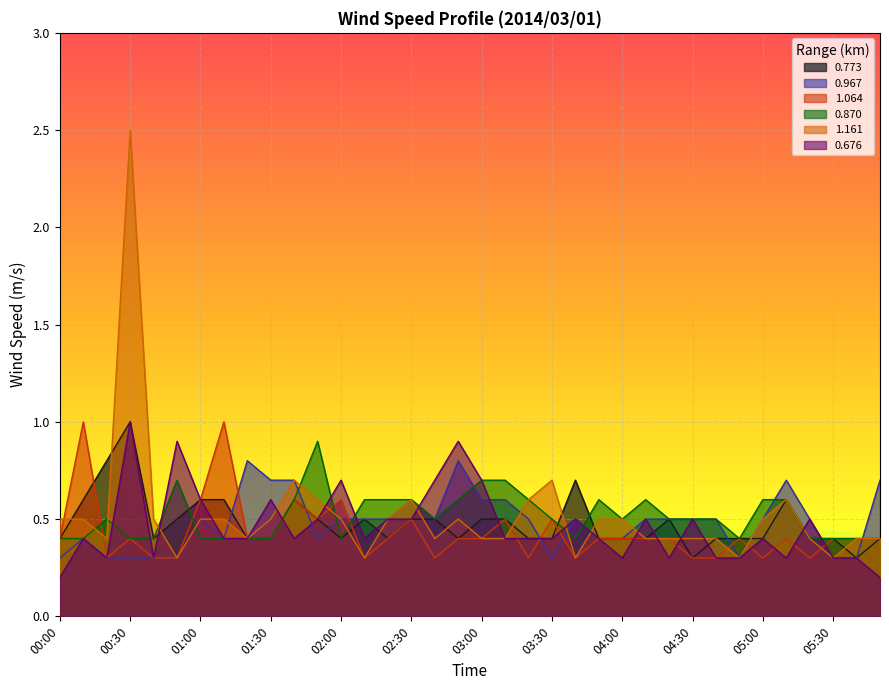

Reading left to right, what are all the values shown in this chart?

0.773: 0.4	0.6	0.8	1.0	0.4	0.5	0.6	0.6	0.4	0.4	0.6	0.5	0.4	0.5	0.4	0.5	0.5	0.4	0.5	0.5	0.4	0.4	0.7	0.4	0.4	0.4	0.5	0.3	0.4	0.4	0.4	0.6	0.4	0.4	0.3	0.4
0.967: 0.3	0.4	0.3	0.3	0.3	0.3	0.5	0.4	0.8	0.7	0.7	0.4	0.5	0.5	0.5	0.6	0.5	0.8	0.6	0.6	0.5	0.3	0.5	0.4	0.4	0.5	0.5	0.5	0.5	0.3	0.5	0.7	0.5	0.3	0.3	0.7
1.064: 0.4	1.0	0.3	0.4	0.3	0.3	0.6	1.0	0.4	0.4	0.6	0.5	0.6	0.3	0.4	0.5	0.3	0.4	0.4	0.5	0.3	0.5	0.3	0.4	0.4	0.4	0.4	0.3	0.3	0.4	0.3	0.4	0.3	0.4	0.4	0.4
0.870: 0.4	0.4	0.5	0.4	0.4	0.7	0.4	0.4	0.4	0.4	0.6	0.9	0.4	0.6	0.6	0.6	0.5	0.6	0.7	0.7	0.6	0.5	0.4	0.6	0.5	0.6	0.5	0.5	0.5	0.4	0.6	0.6	0.4	0.4	0.4	0.4
1.161: 0.5	0.5	0.4	2.5	0.5	0.3	0.5	0.5	0.4	0.5	0.7	0.6	0.5	0.3	0.5	0.6	0.4	0.5	0.4	0.4	0.6	0.7	0.3	0.5	0.5	0.4	0.4	0.4	0.4	0.3	0.5	0.6	0.4	0.3	0.4	0.4
0.676: 0.2	0.4	0.3	1.0	0.3	0.9	0.6	0.4	0.4	0.6	0.4	0.5	0.7	0.4	0.5	0.5	0.7	0.9	0.7	0.4	0.4	0.4	0.5	0.4	0.3	0.5	0.3	0.5	0.3	0.3	0.4	0.3	0.5	0.3	0.3	0.2